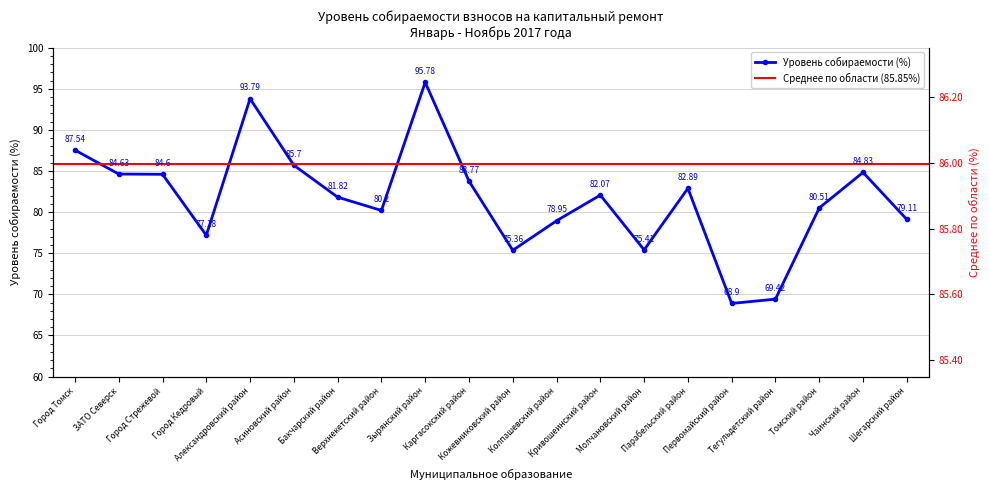

The chart shows a value of 82.9 at Парабельский район. True or false?

True